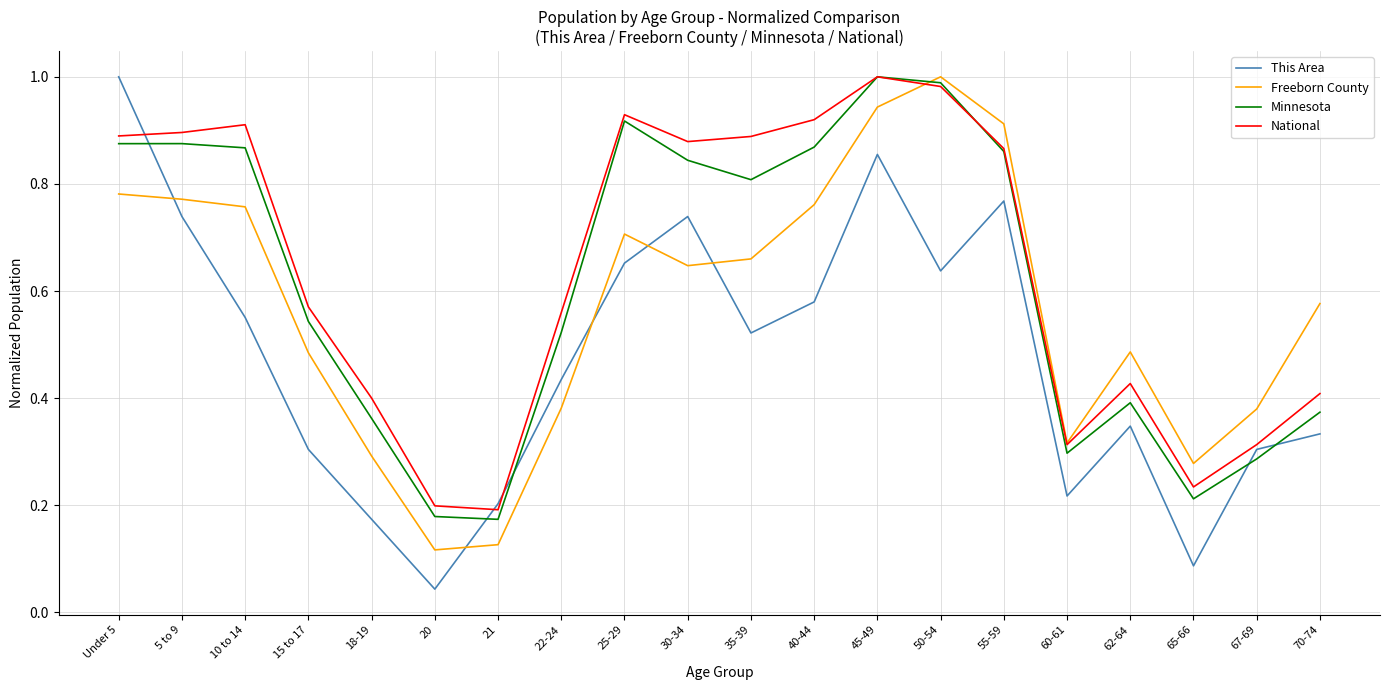

True or false: National has a value of 0.2 at 20.

True